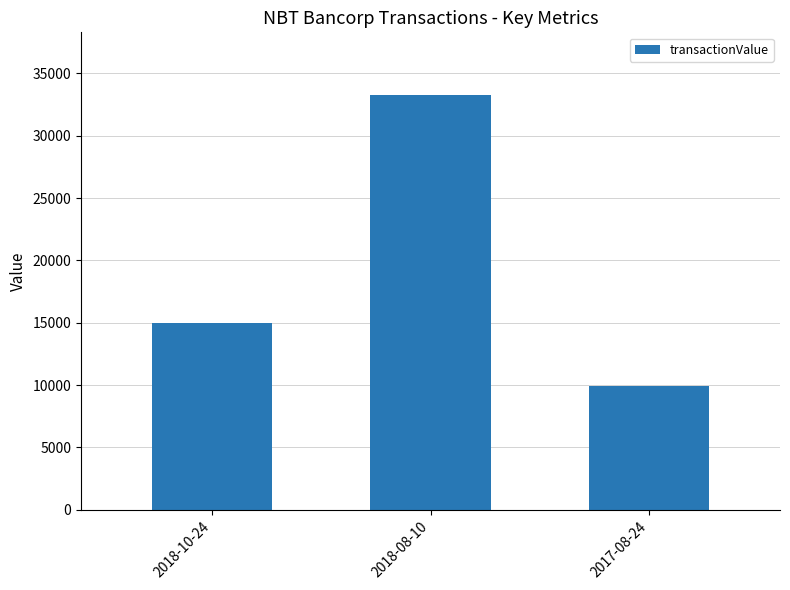

What is the label of the 3rd bar from the right?

2018-10-24